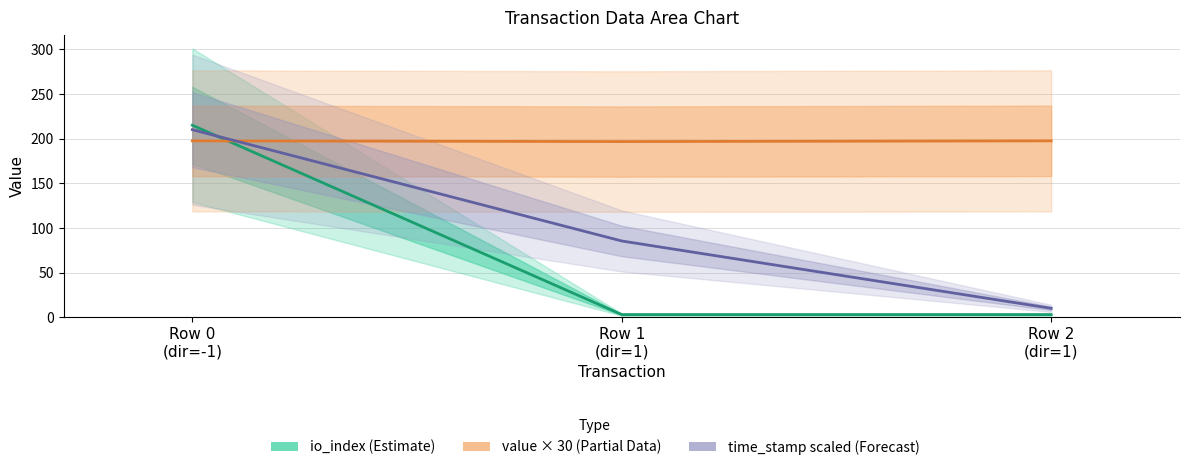

True or false: io_index (Estimate) has a value of 3.0 at Row 1
(dir=1).

True